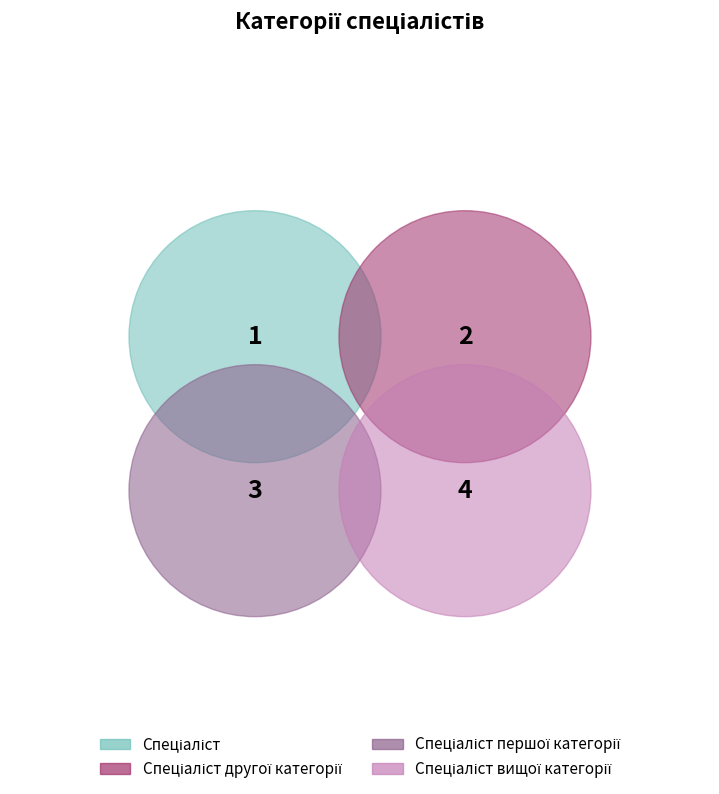

The Спеціаліст другої категорії slice represents 13% of the pie. True or false?

False